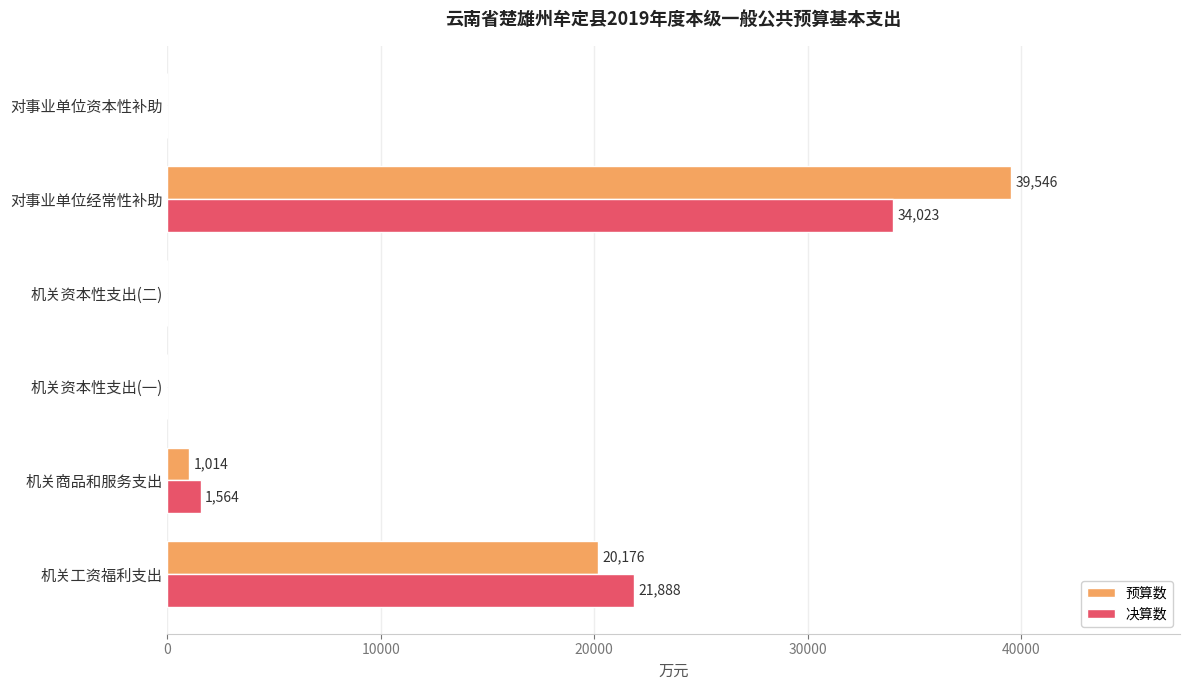

What is the sum of the 决算数 values at 机关资本性支出(二) and 对事业单位经常性补助?

34023